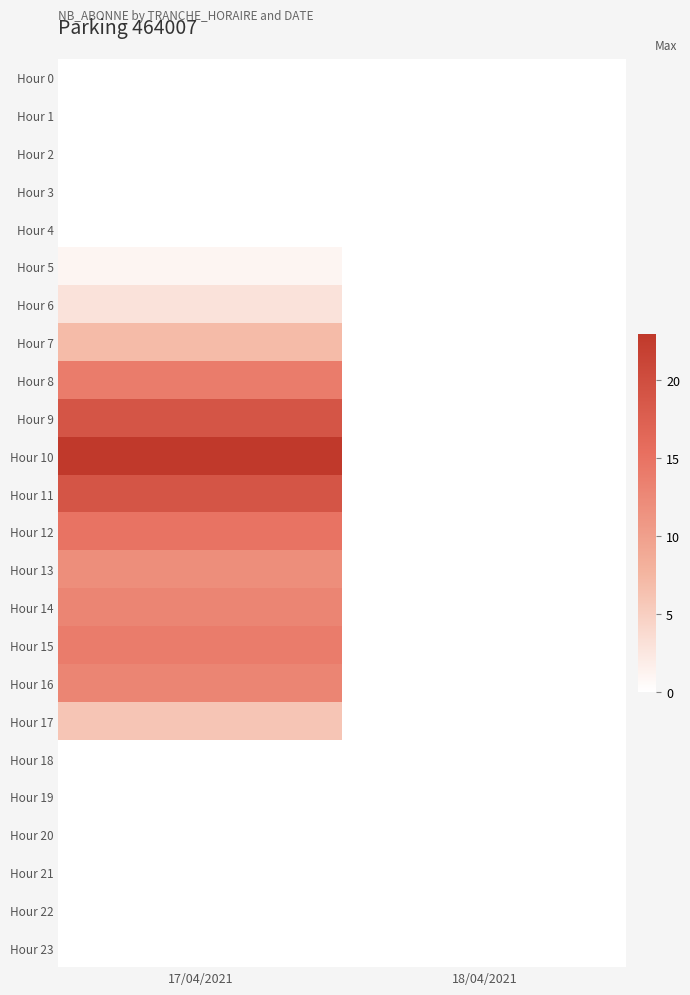

Between 17/04/2021 and 18/04/2021, which series saw the biggest shift?

Hour 10